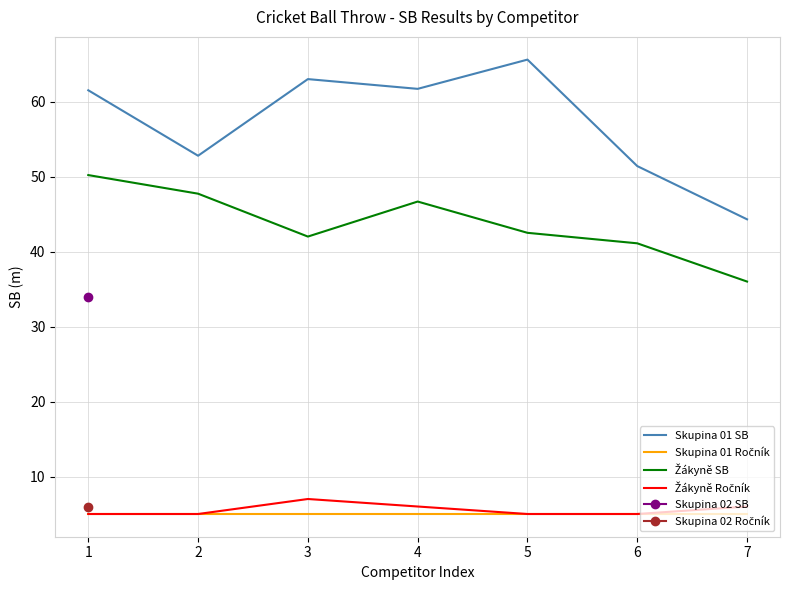

Which category has the lowest value in the Skupina 01 SB series?

7